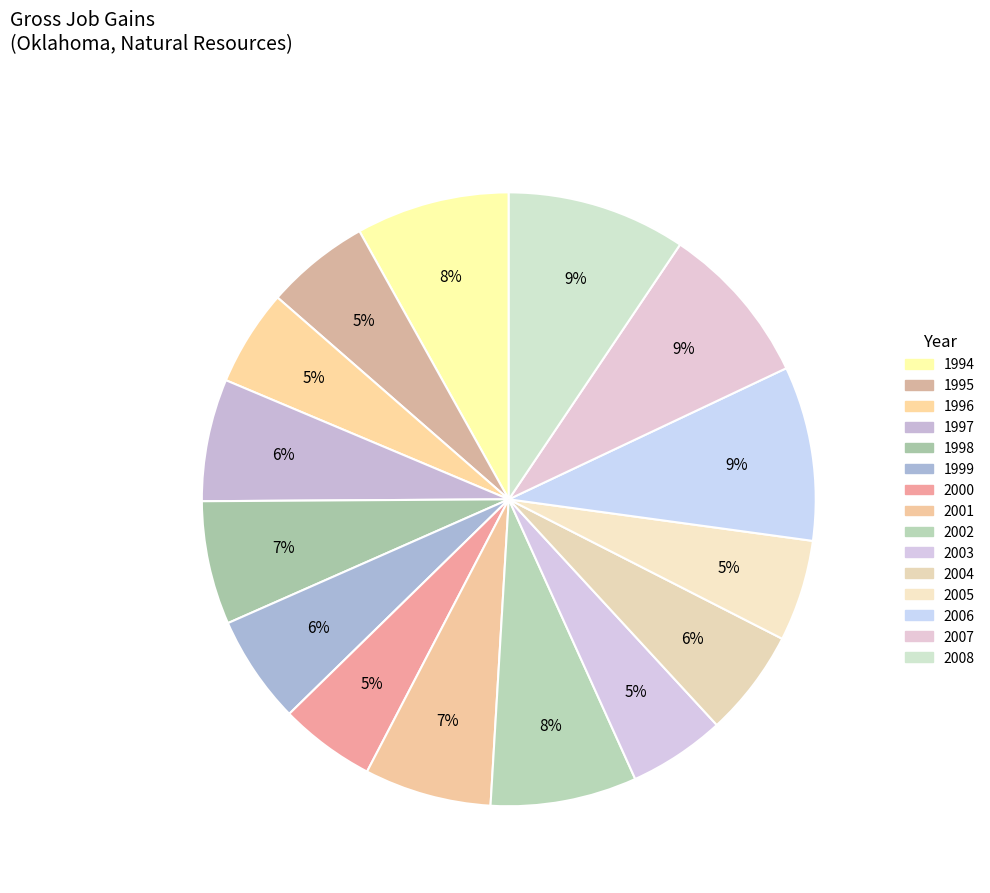

Is there any slice that represents more than half of the pie?

No